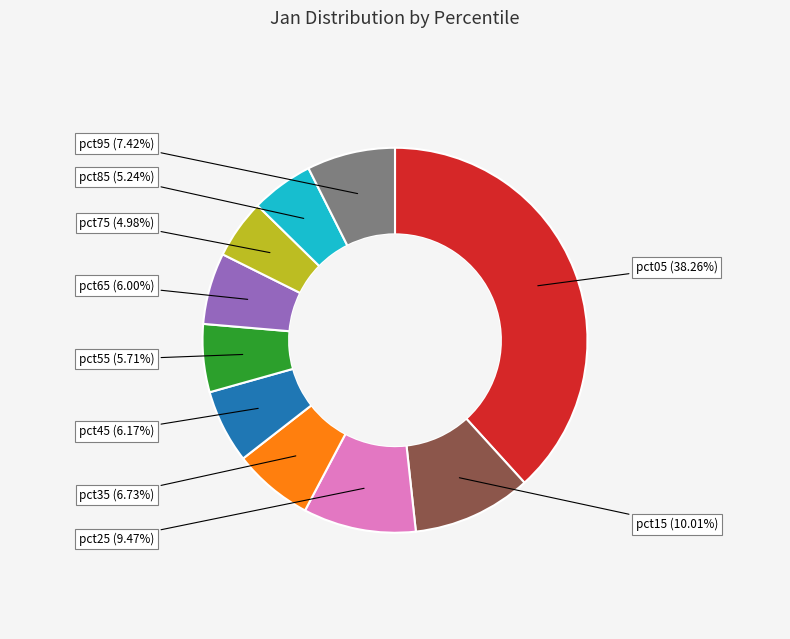

Does any single category account for the majority?

No